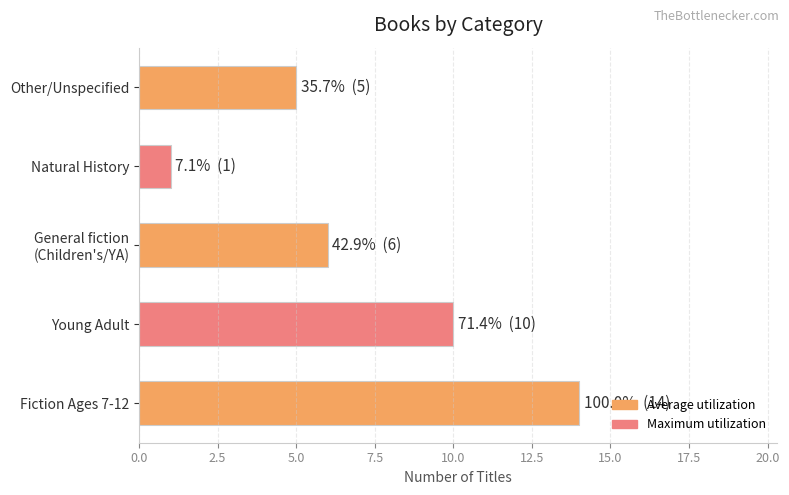

Between Natural History and Other/Unspecified, which is larger?

Other/Unspecified